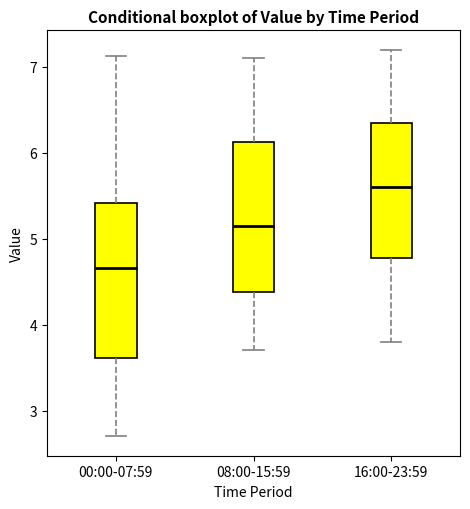

Reading left to right, read every box against the y-axis: the position of its median line, the range the box covers, and the ends of its whiskers. The values are not printed on the chart, so give them approximately, as read against the axis.

00:00-07:59: median 4.7, box 3.6 to 5.4, whiskers 2.7 to 7.1
08:00-15:59: median 5.2, box 4.4 to 6.1, whiskers 3.7 to 7.1
16:00-23:59: median 5.6, box 4.8 to 6.4, whiskers 3.8 to 7.2